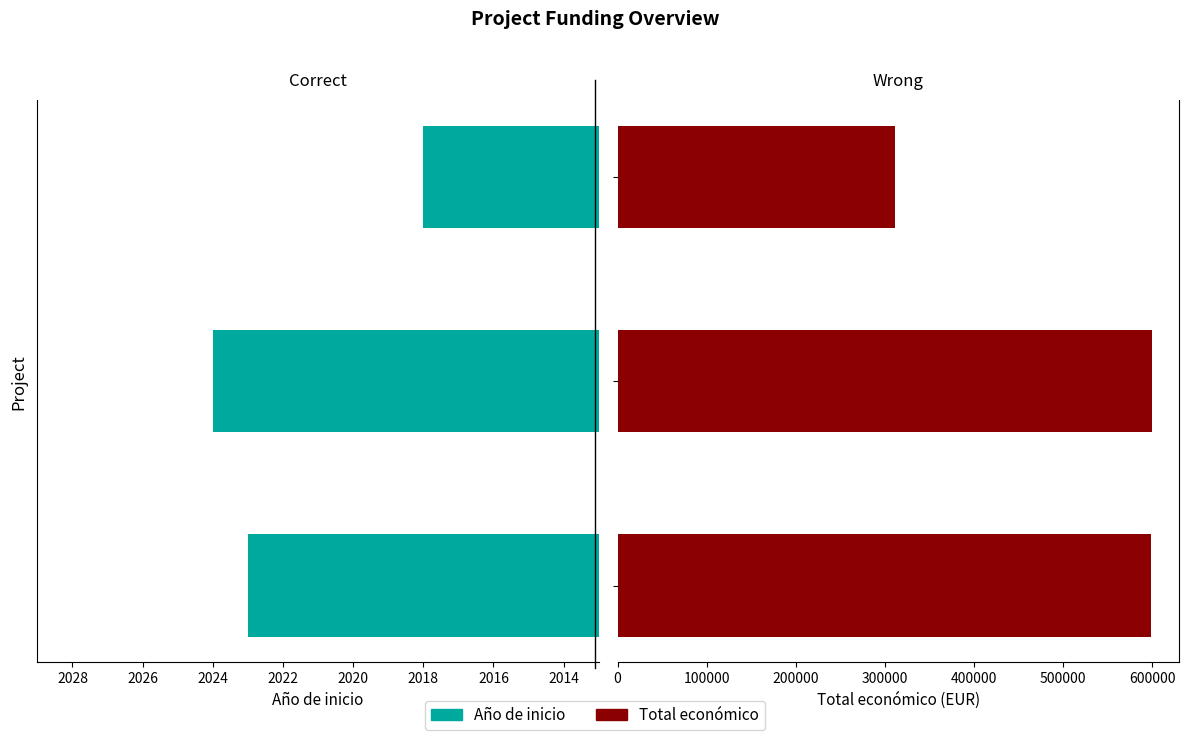

What value does the Total económico series have at 2016, to the nearest 10?

311550